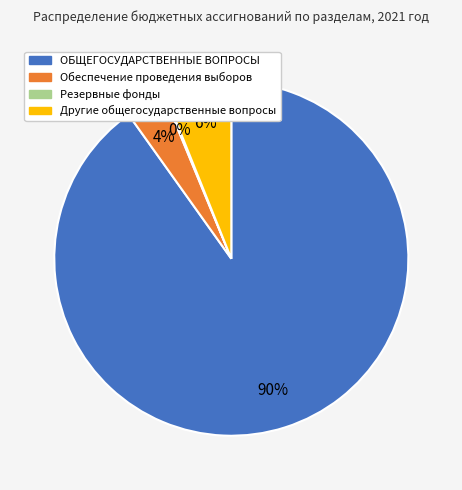

Is there any slice that represents more than half of the pie?

Yes